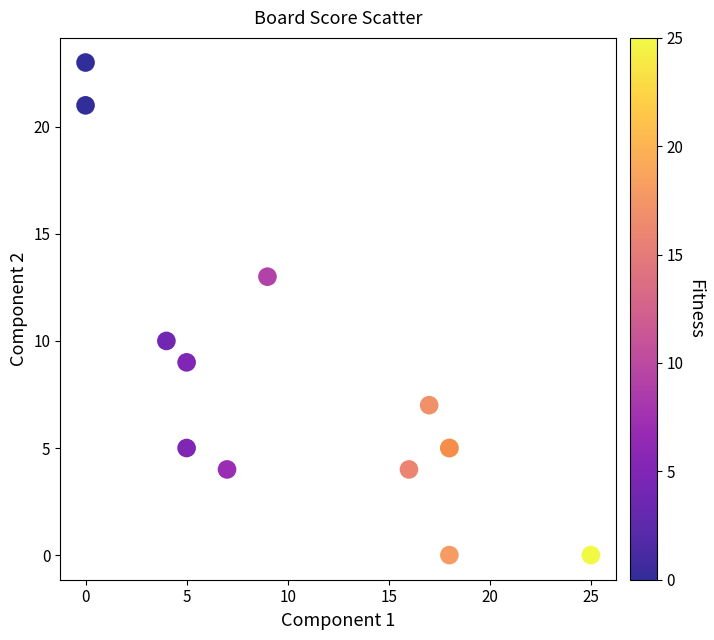

What Y value in the scatter plot is closest to 11?

10